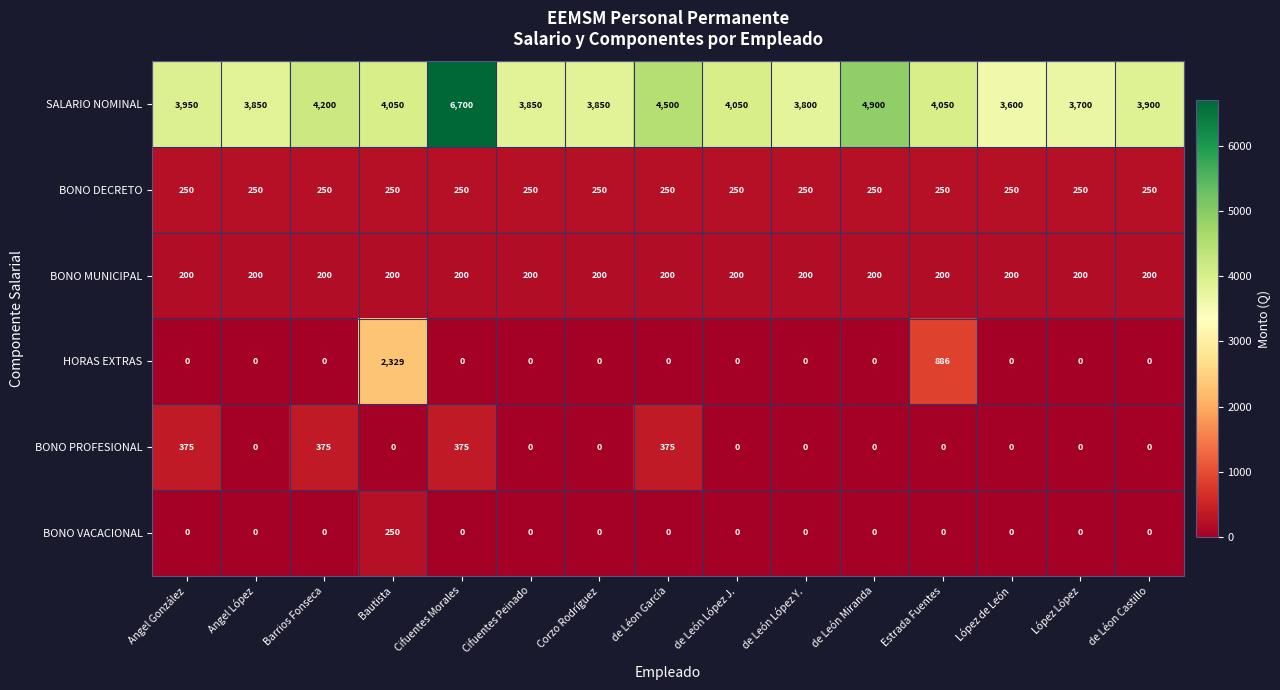

What is the highest value of the BONO MUNICIPAL series?

200